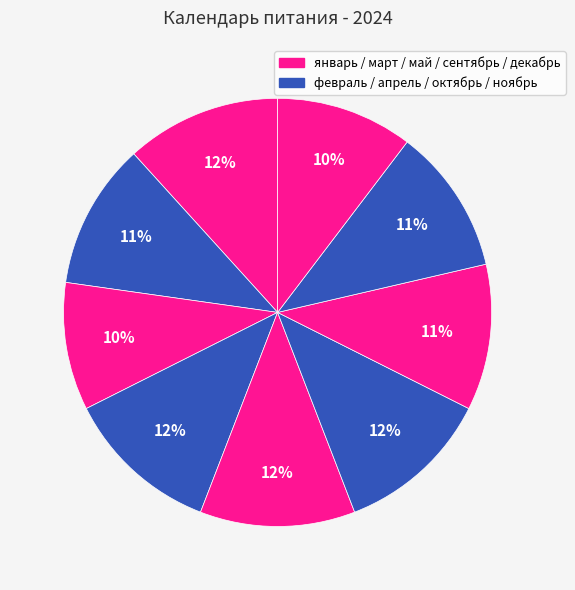

How many segments does this pie chart have?

9